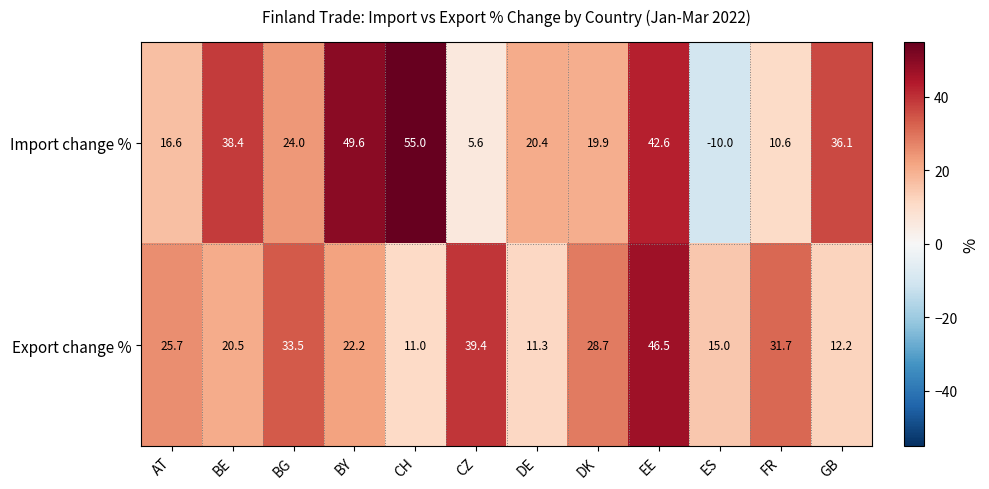

Count the number of categories in the chart.

12